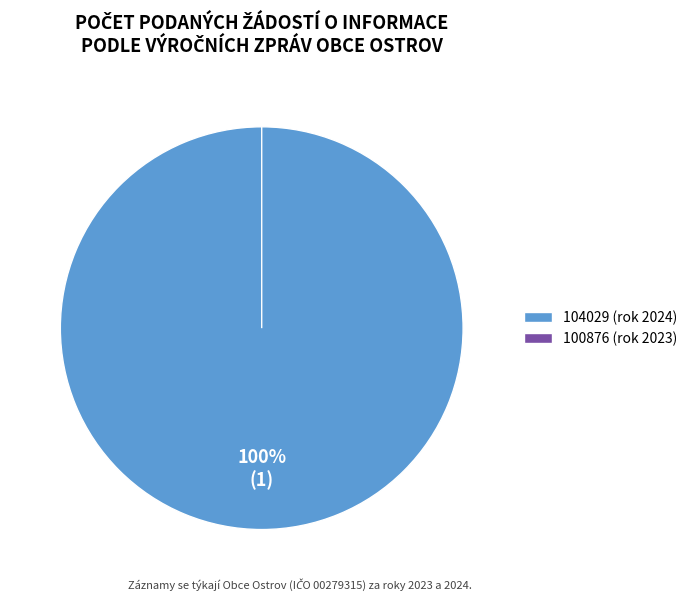

Is it true that Počet odmítnutých žádostí o informace is 0% of the pie?

True